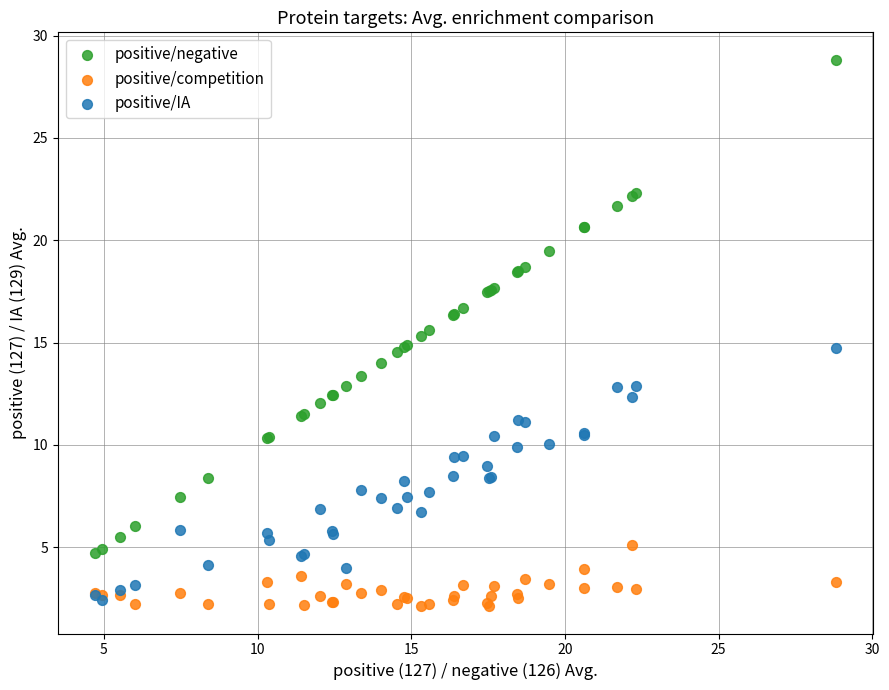

What are all the series names shown in the legend?

positive/negative, positive/competition, positive/IA